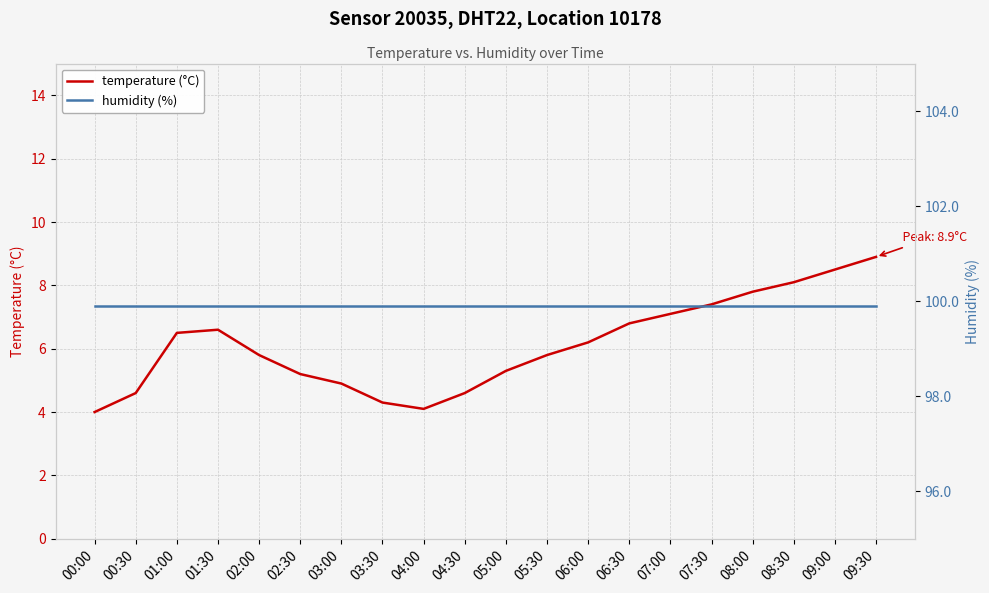

Count the number of categories in the chart.

20